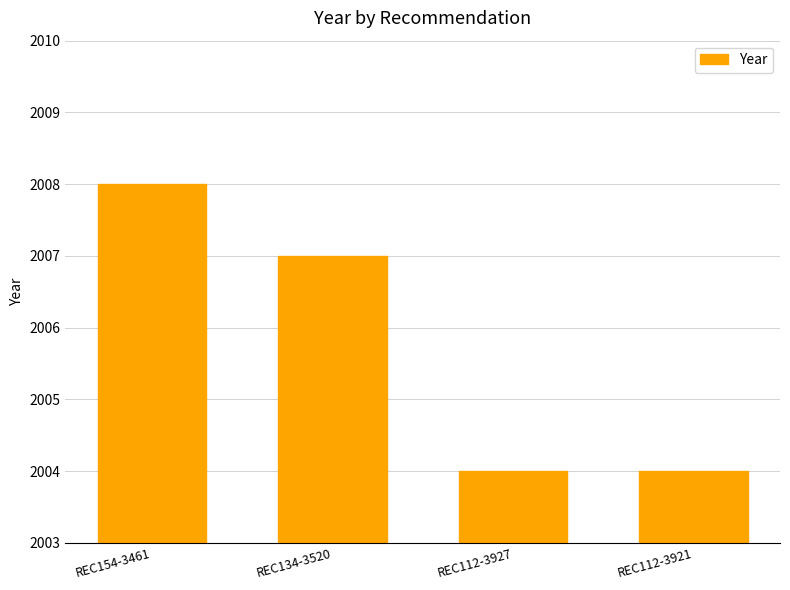

What is the value of the 2nd bar from the left?

2007